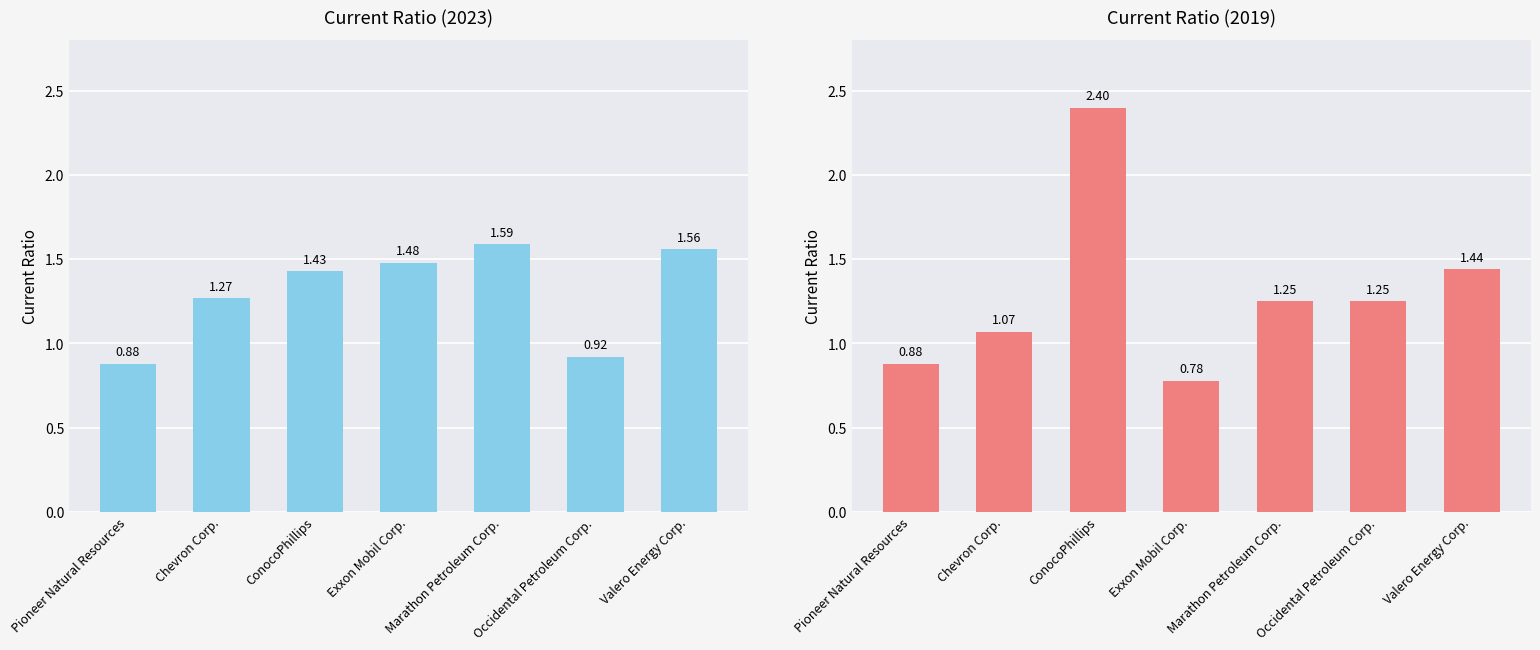

Reading right to left, list all the values displayed in this chart.

2023-12-31: Valero Energy Corp.=1.6	Occidental Petroleum Corp.=0.9	Marathon Petroleum Corp.=1.6	Exxon Mobil Corp.=1.5	ConocoPhillips=1.4	Chevron Corp.=1.3	Pioneer Natural Resources=0.9
2019-12-31: Valero Energy Corp.=1.4	Occidental Petroleum Corp.=1.2	Marathon Petroleum Corp.=1.2	Exxon Mobil Corp.=0.8	ConocoPhillips=2.4	Chevron Corp.=1.1	Pioneer Natural Resources=0.9